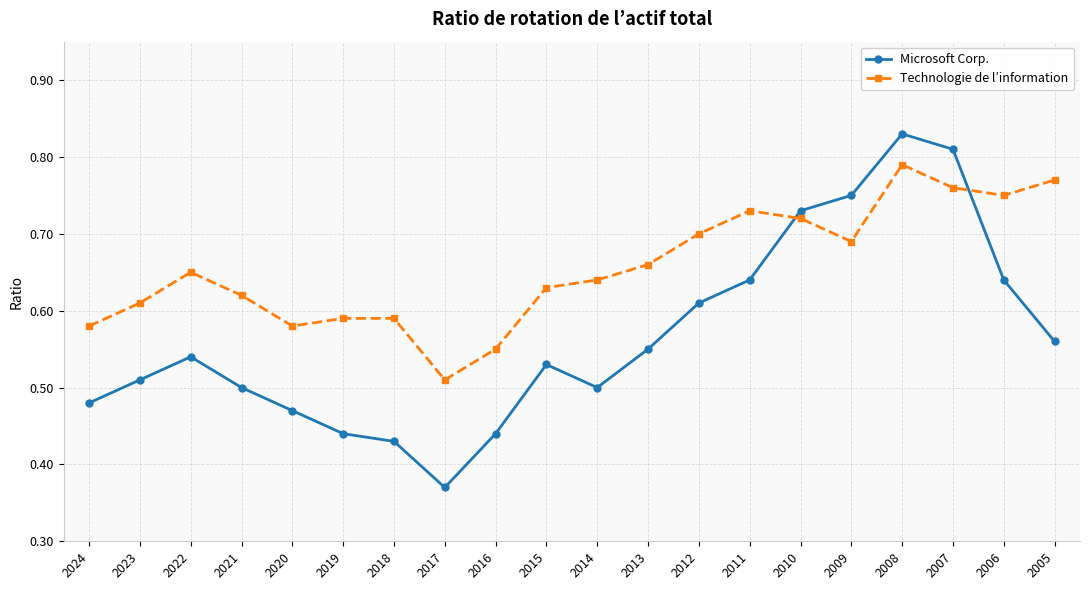

Which series has the largest range (max minus min)?

Microsoft Corp.